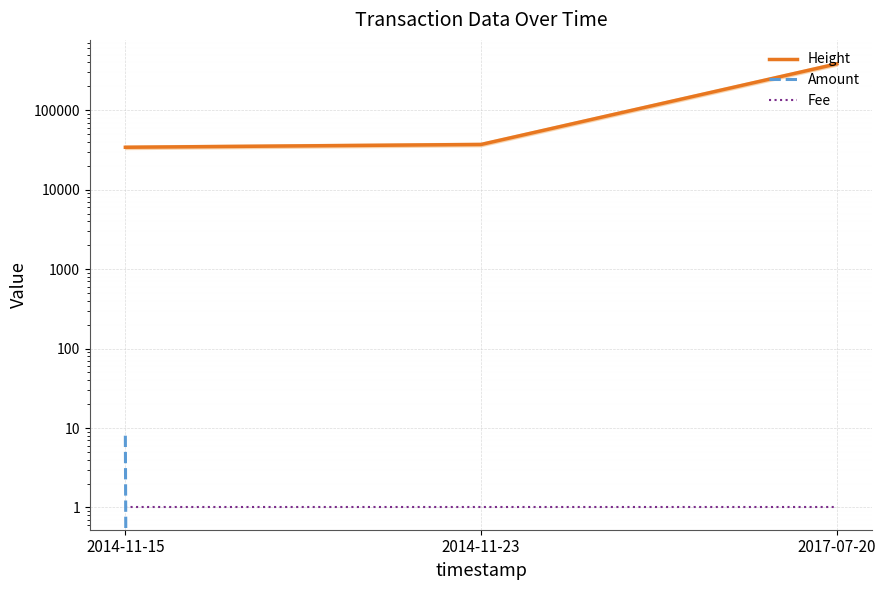

At which label does Height first exceed 37086?

2017-07-20